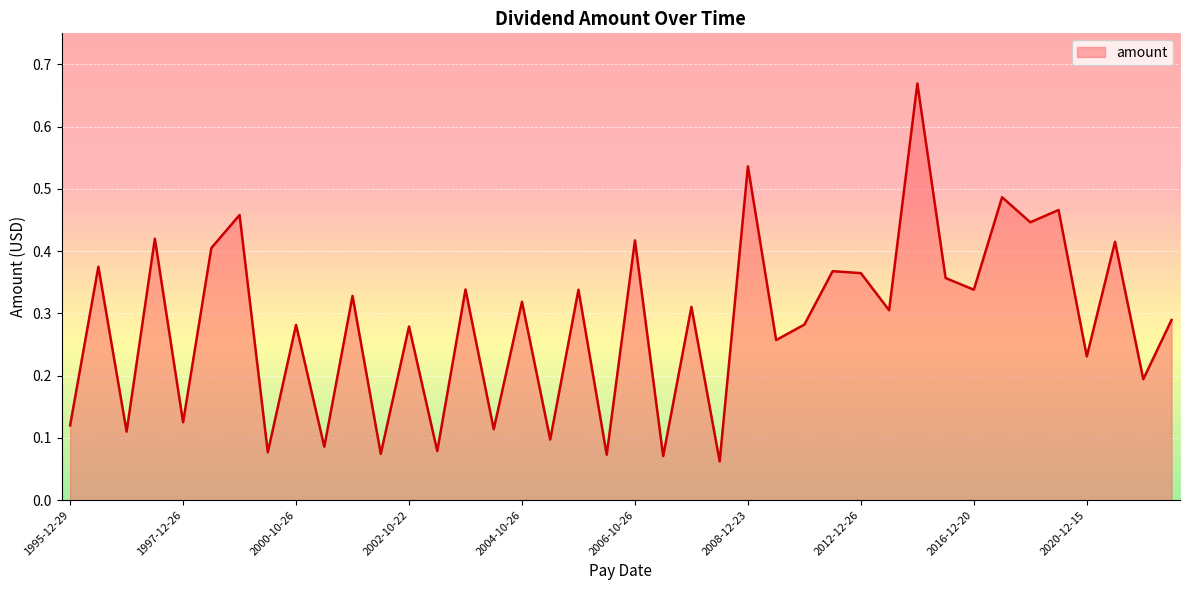

What is the difference between the maximum and minimum values?

0.6